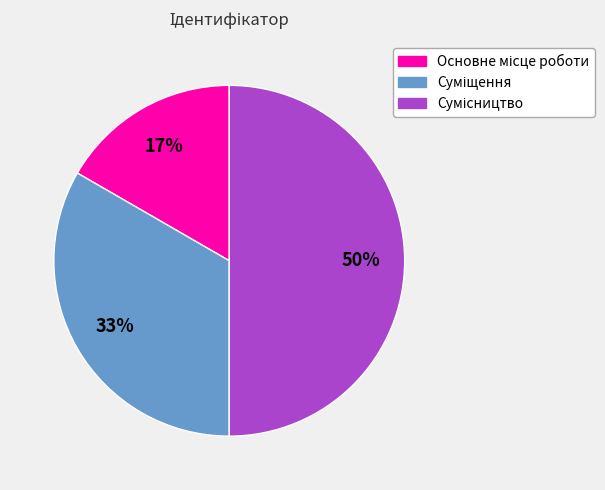

To the nearest percent, what is the difference between the largest and smallest slice percentages?

33%